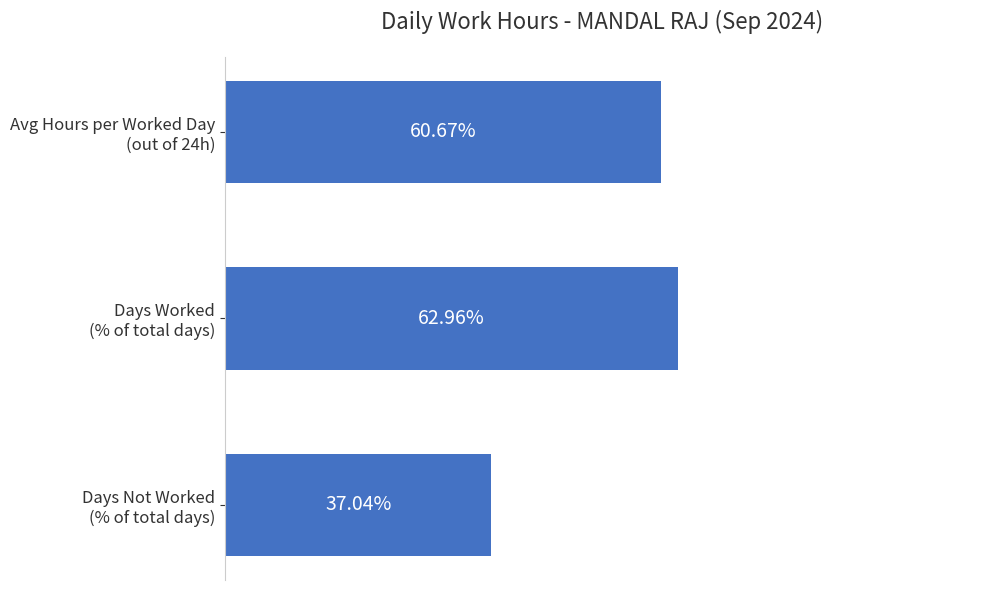

Which category has the highest value across all series?

Days Worked
(% of total days)